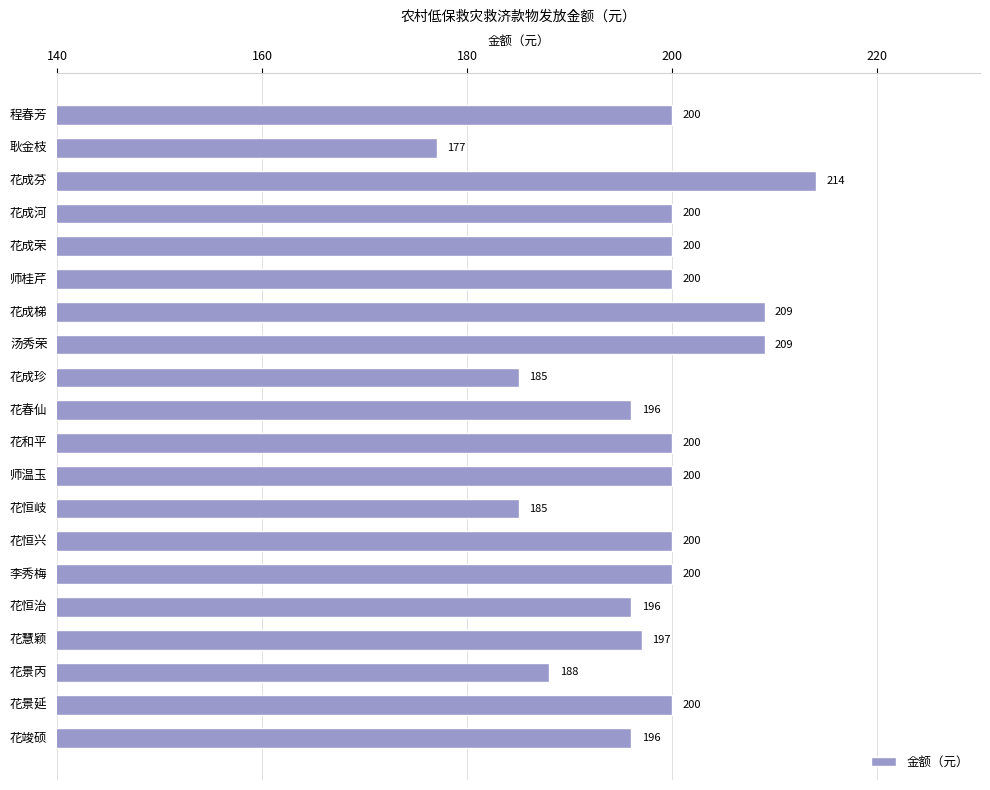

True or false: the data shows 279 at 花景延.

False